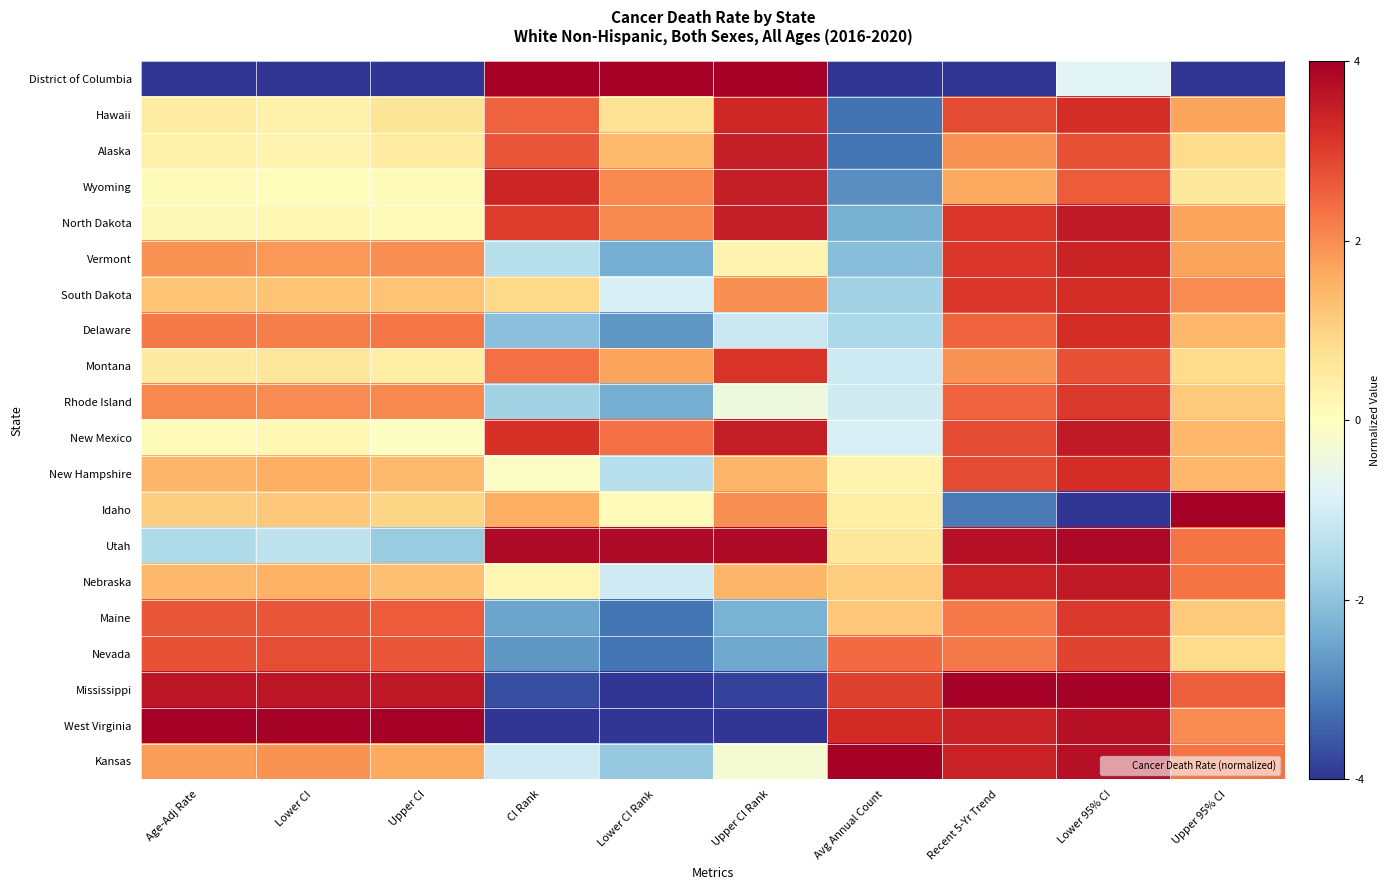

Which series has the largest total across all categories?

Utah